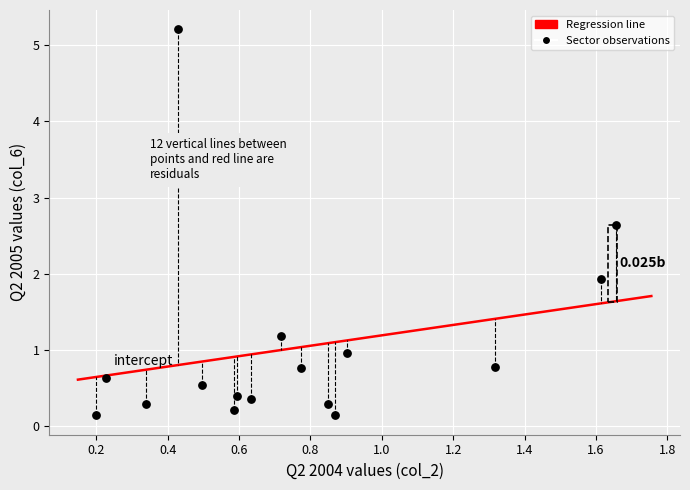

What is the range of X values (max minus min)?

1.5